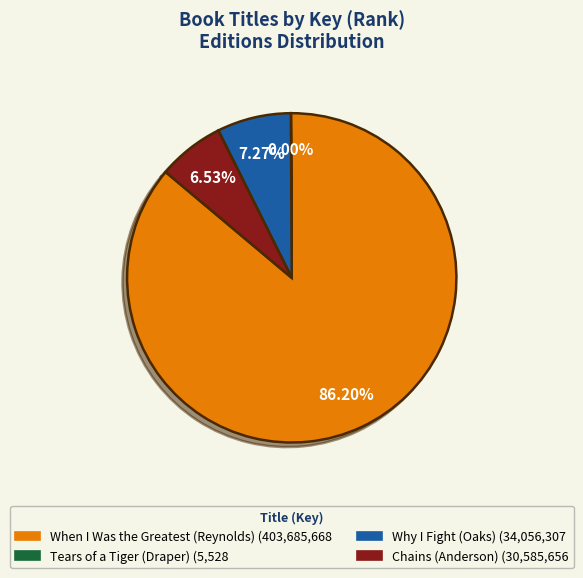

How much of the chart is everything except Why I Fight (Oaks)?

92.7%